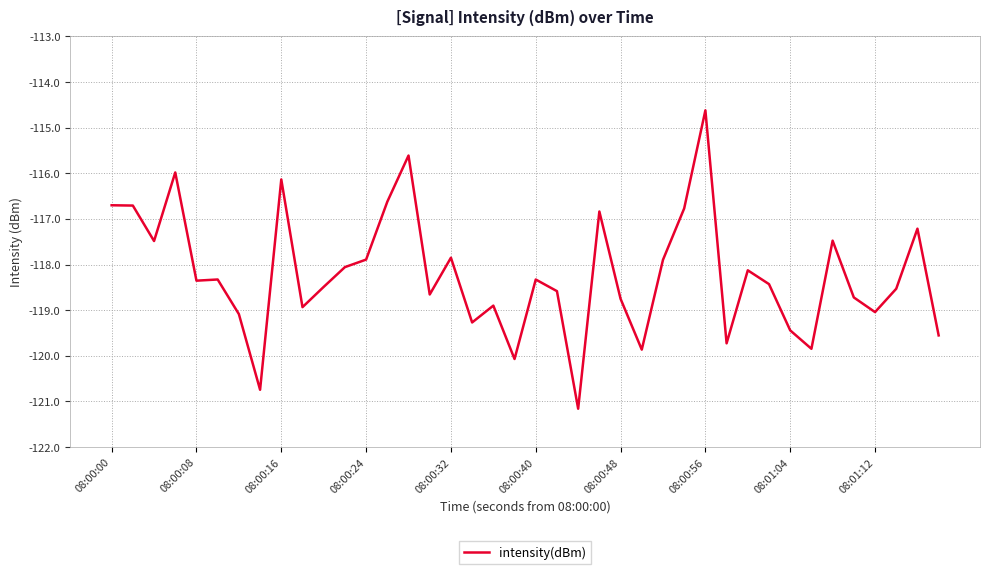

What is the greatest value displayed?

-114.6